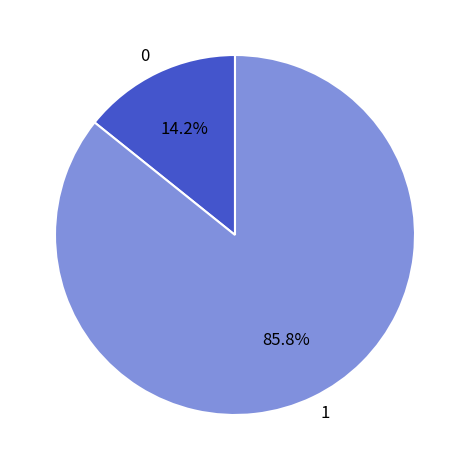

Rank the categories by value from lowest to highest.

0, 1